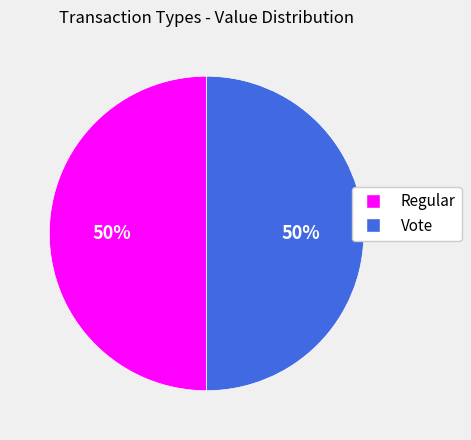

Approximately how many times larger is the value at Regular compared to Vote?

1.0